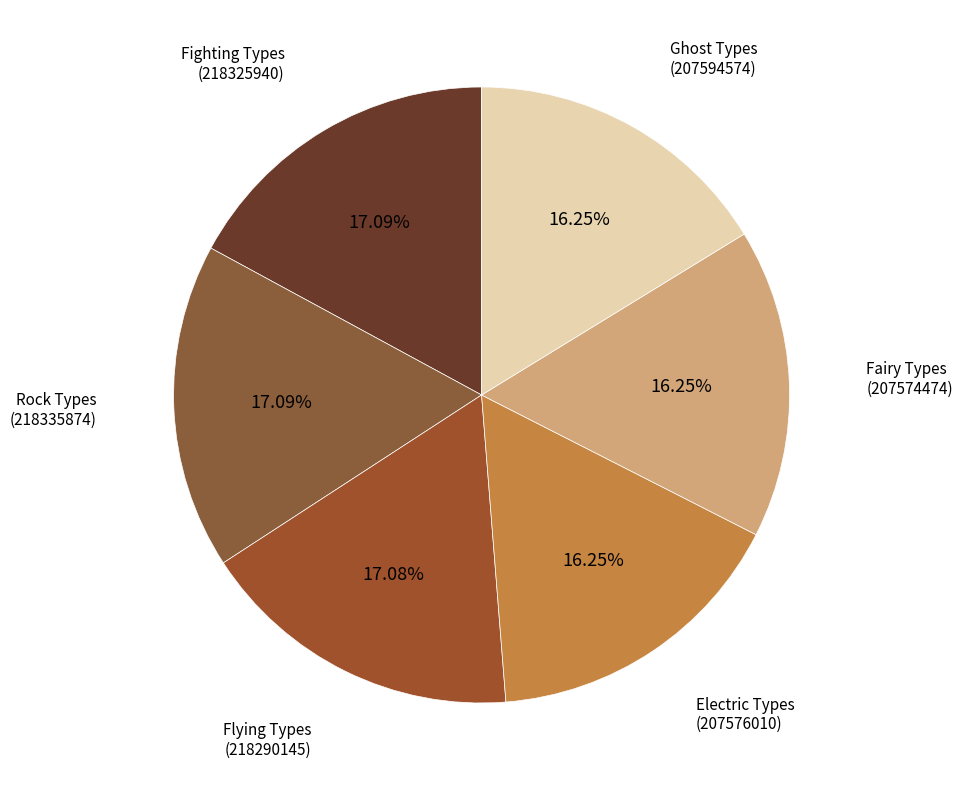

Between Rock Types (218335874) and Fairy Types (207574474), which is larger?

Rock Types (218335874)